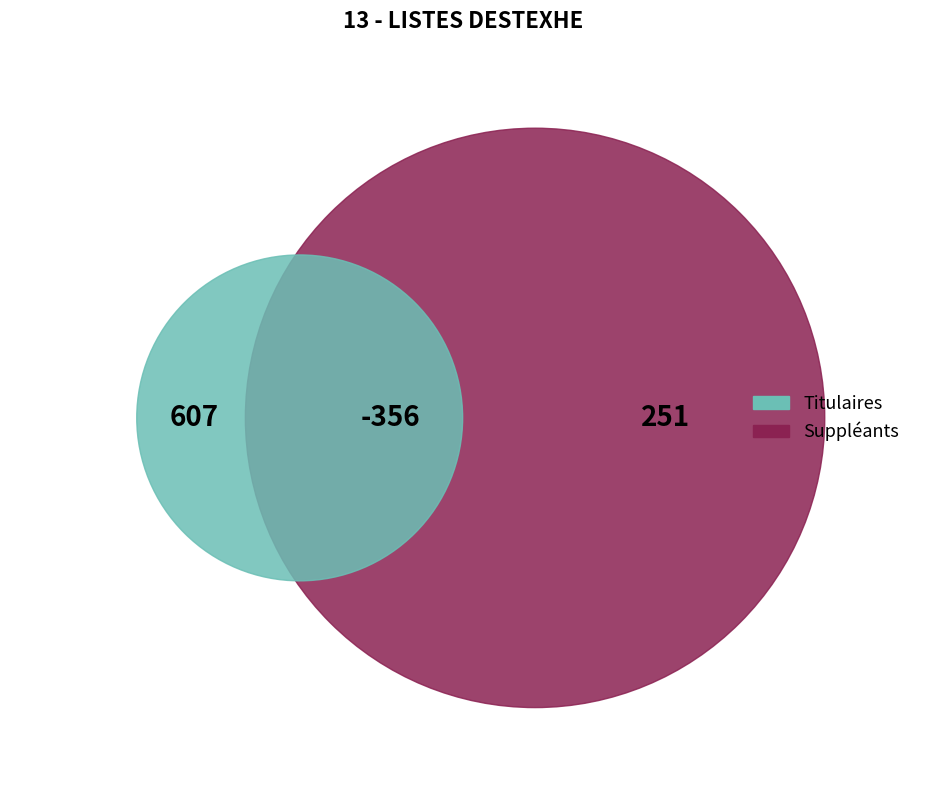

Which series has the largest range (max minus min)?

Titulaires